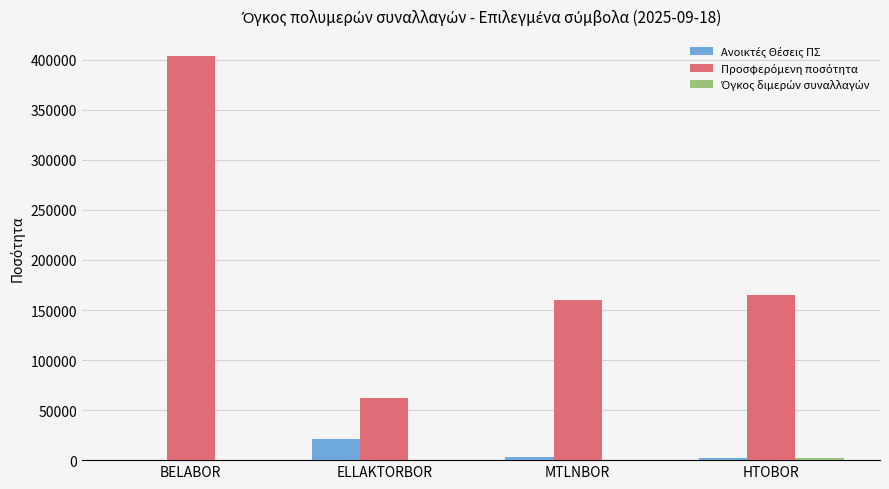

At which category is the sum across all series the highest?

BELABOR